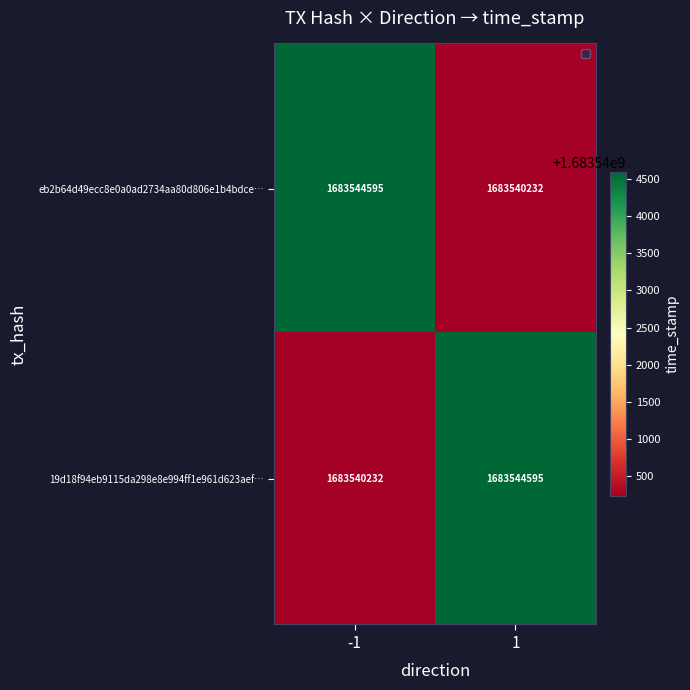

Read the 19d18f94eb9115da298e8e994ff1e961d623aef… value at 1.

1683544595